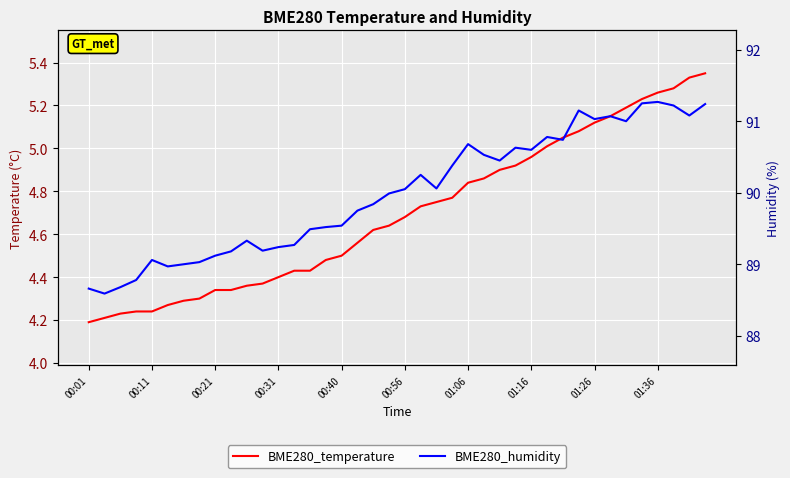

At how many categories does at least one series exceed 87?

40